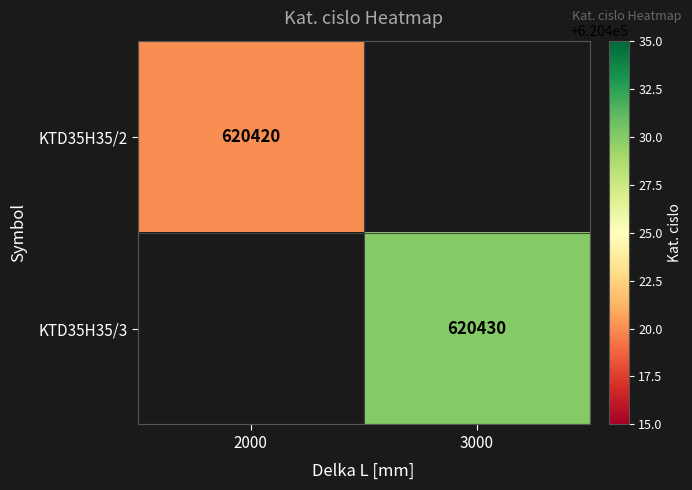

True or false: KTD35H35/3 has a value of 1000832 at 3000.

False